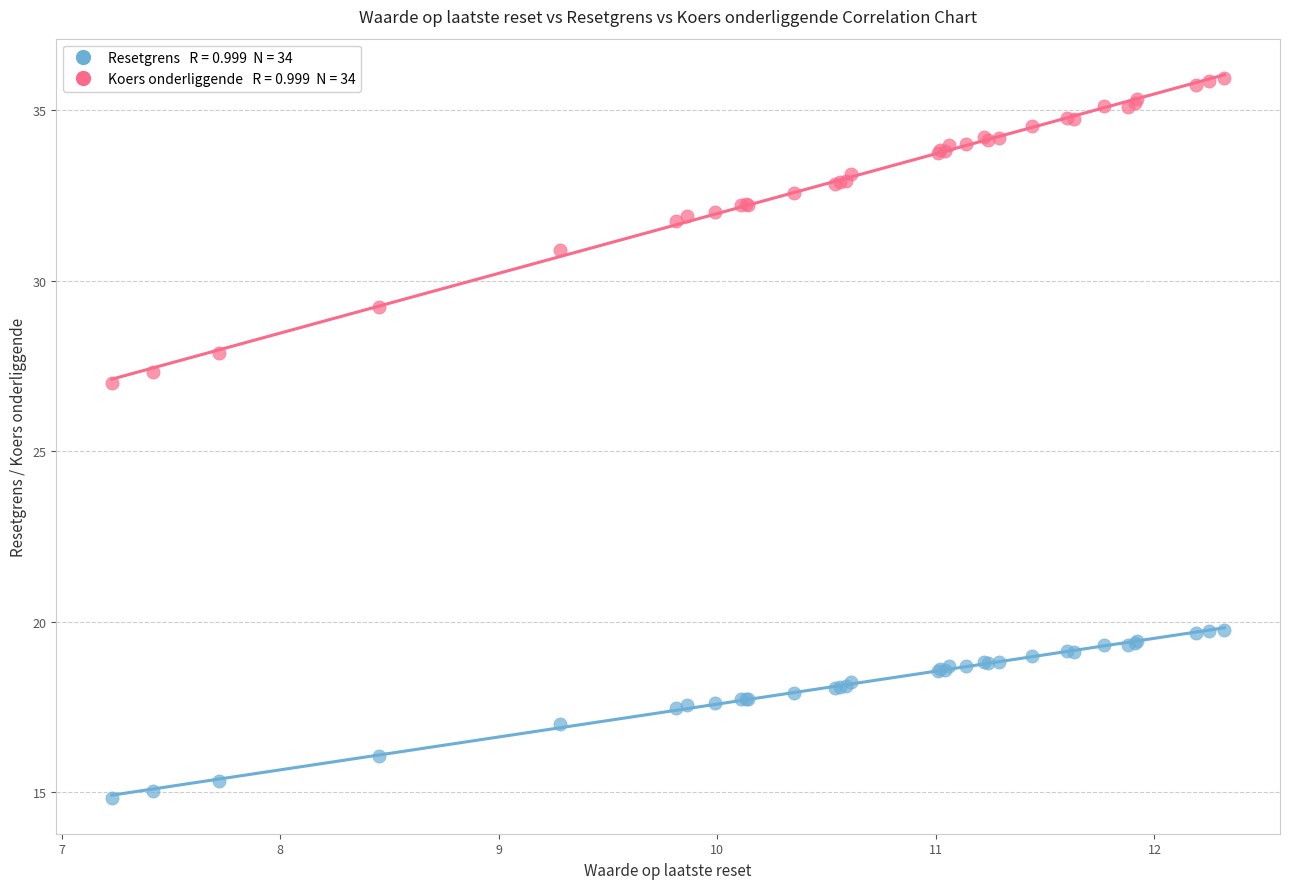

Across all series, what Y value is closest to 25?

27.0